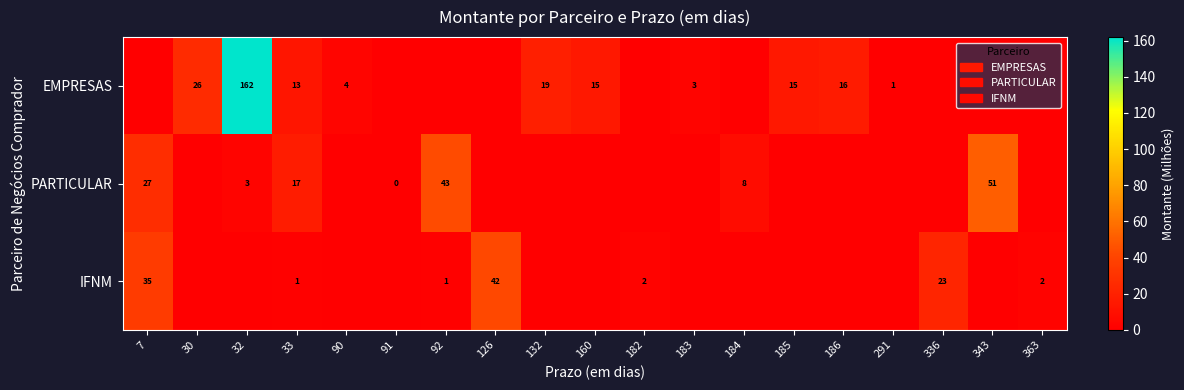

What is the spread (max minus min) of values at 33?

16